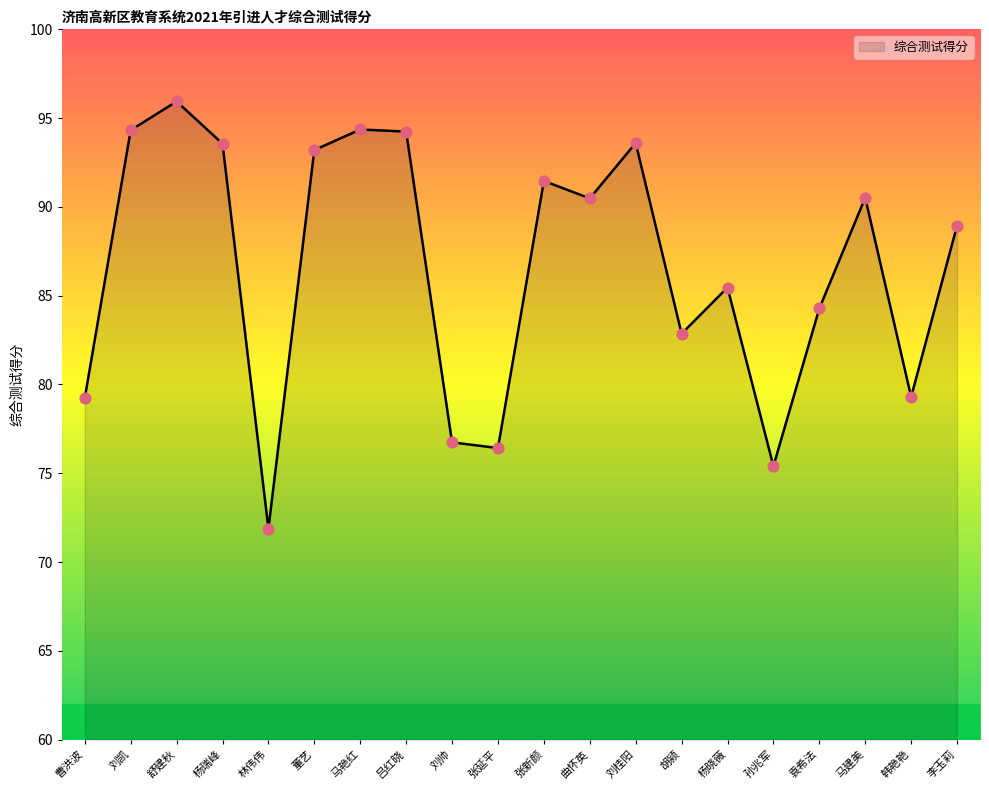

What is the change in value from 刘凯 to 孙兆军?

-18.9